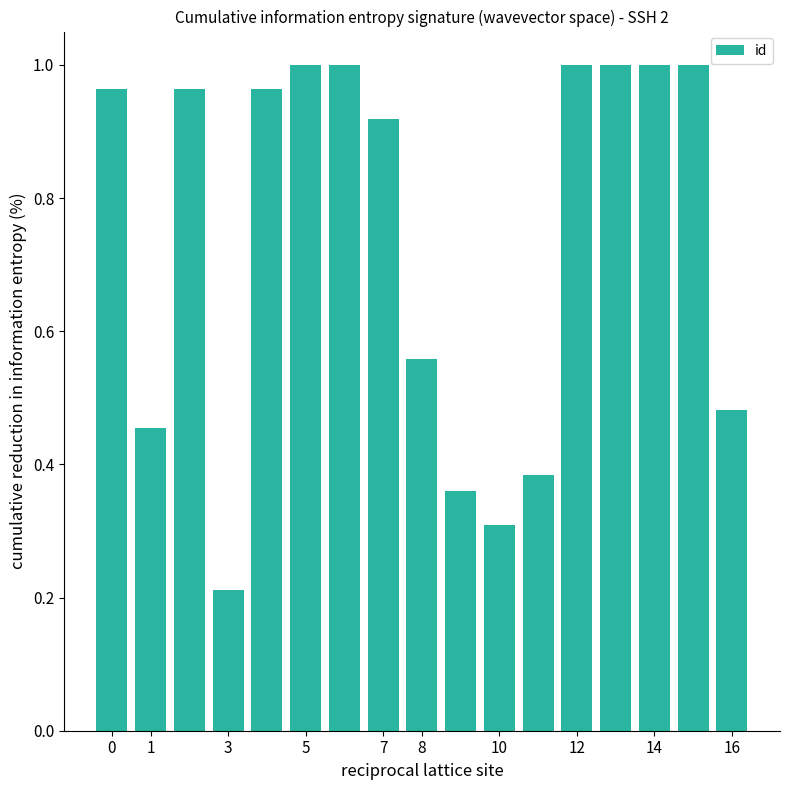

What is the average value?

0.7